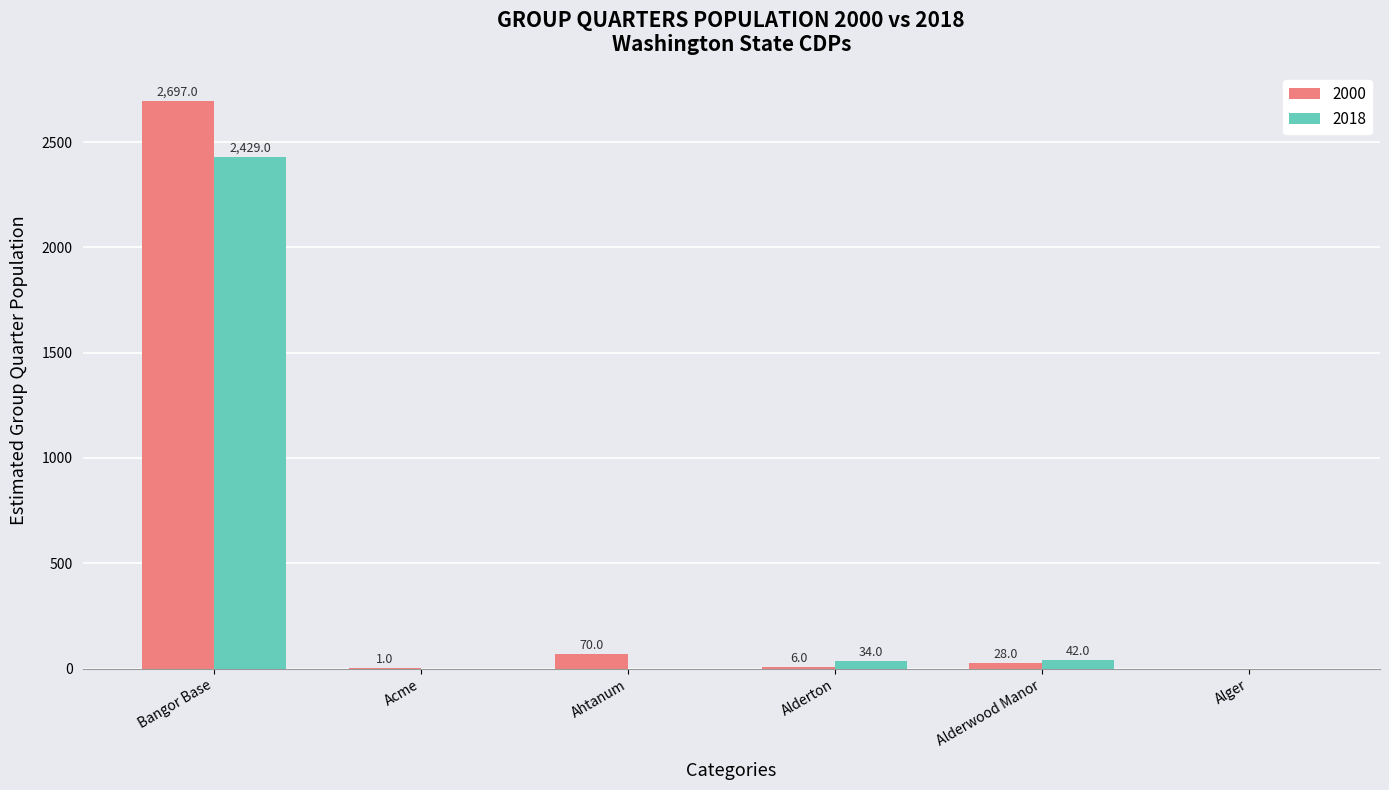

Reading right to left, what are all the values shown in this chart?

2000: Alger=0.0	Alderwood Manor=28.0	Alderton=6.0	Ahtanum=70.0	Acme=1.0	Bangor Base=2697.0
2018: Alger=0.0	Alderwood Manor=42.0	Alderton=34.0	Ahtanum=0.0	Acme=0.0	Bangor Base=2429.0